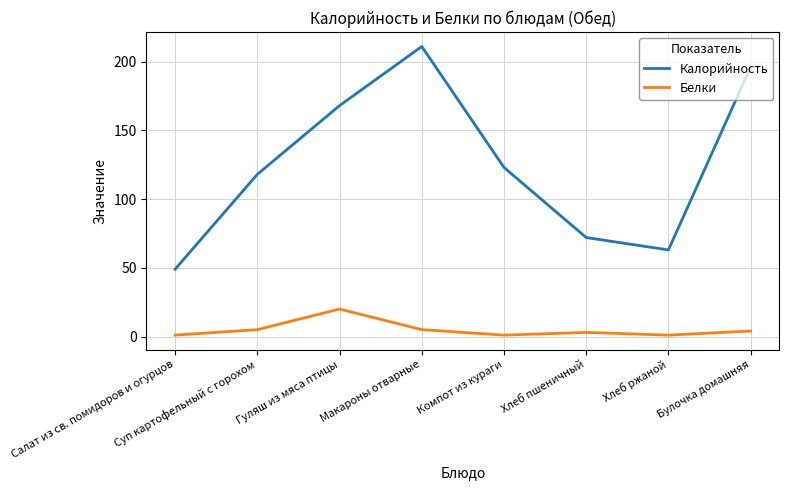

Is this an area chart (filled region under the line)?

No